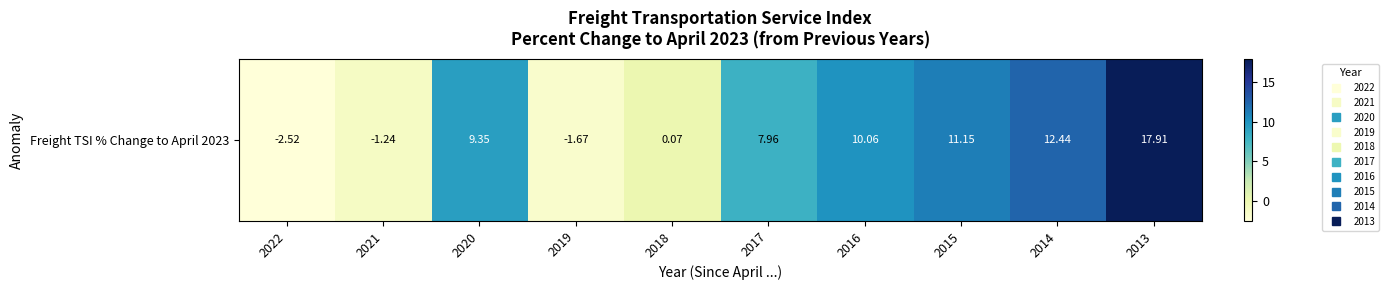

What is the average value?

6.4